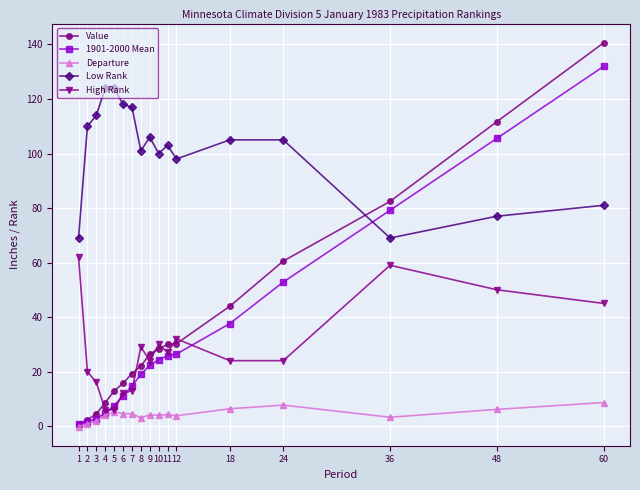

True or false: Low Rank and High Rank cross at least once.

False